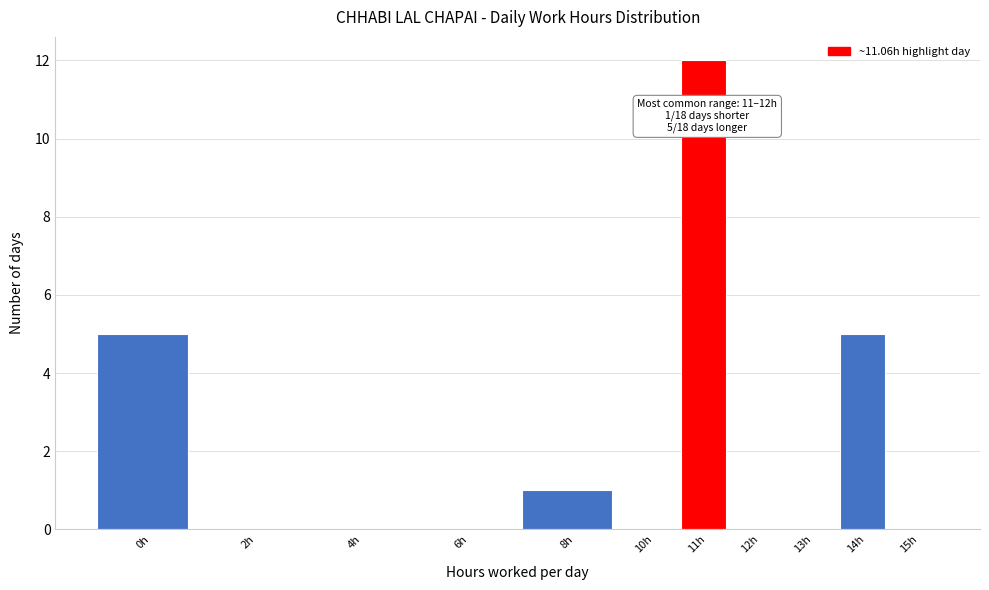

Between 0h and 4h, which is larger?

0h